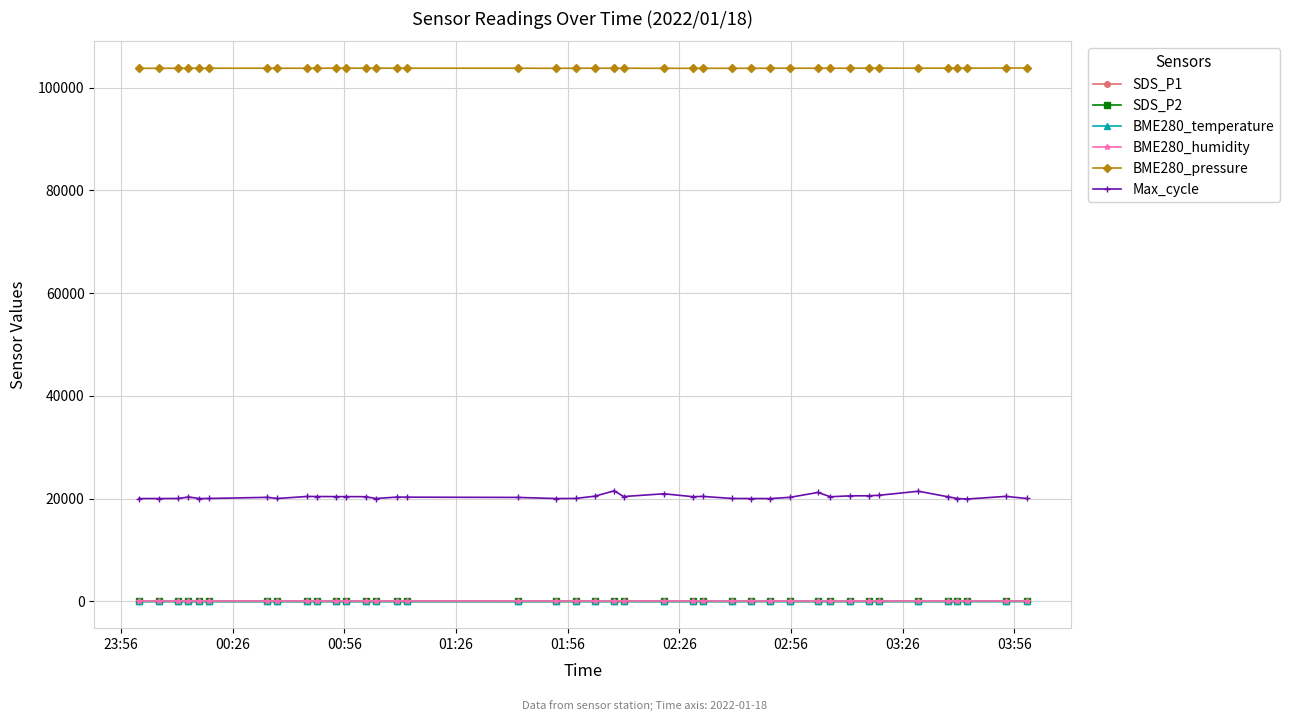

Which series has the largest range (max minus min)?

Max_cycle